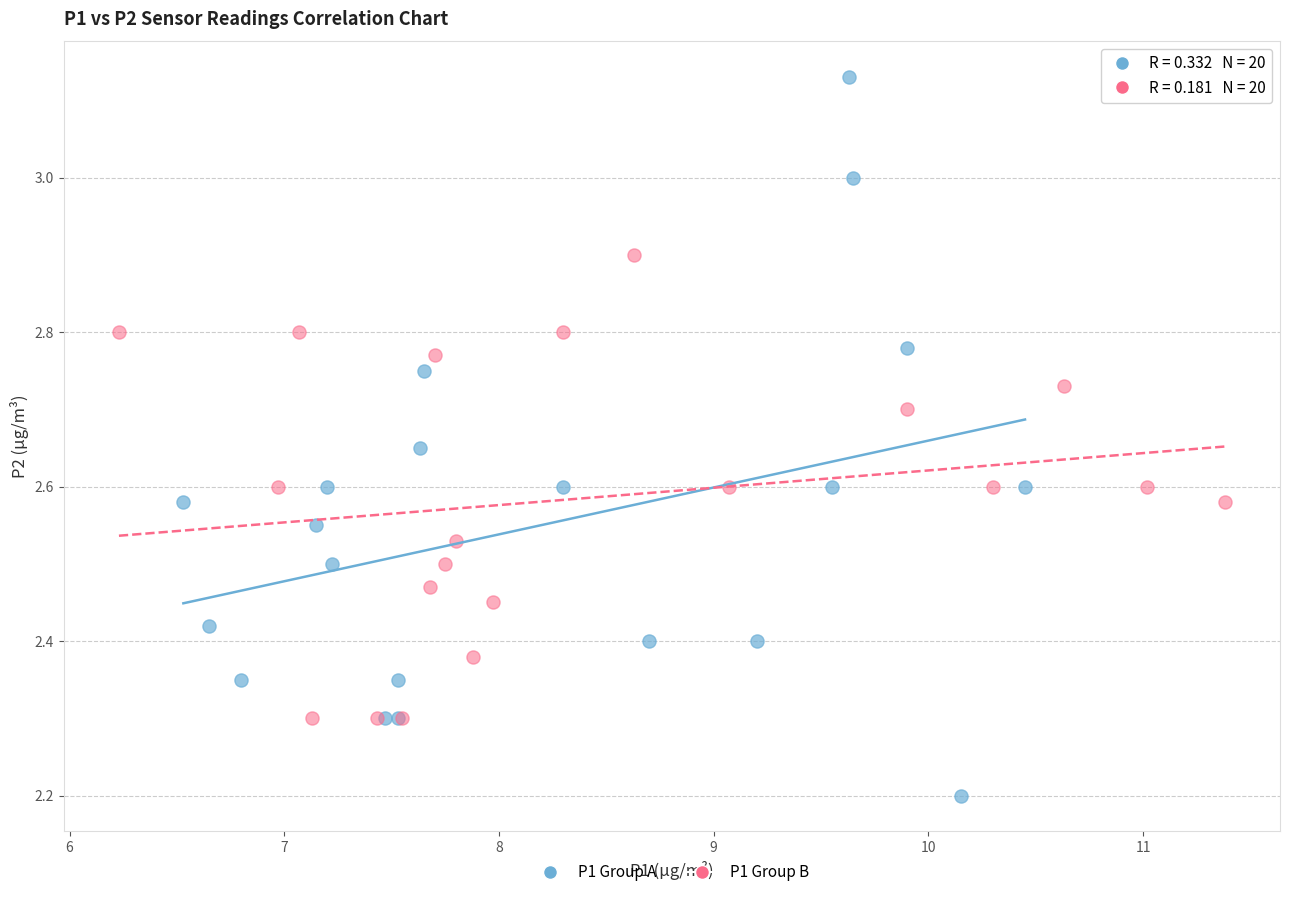

Which series contains the highest Y value?

P1 Group A